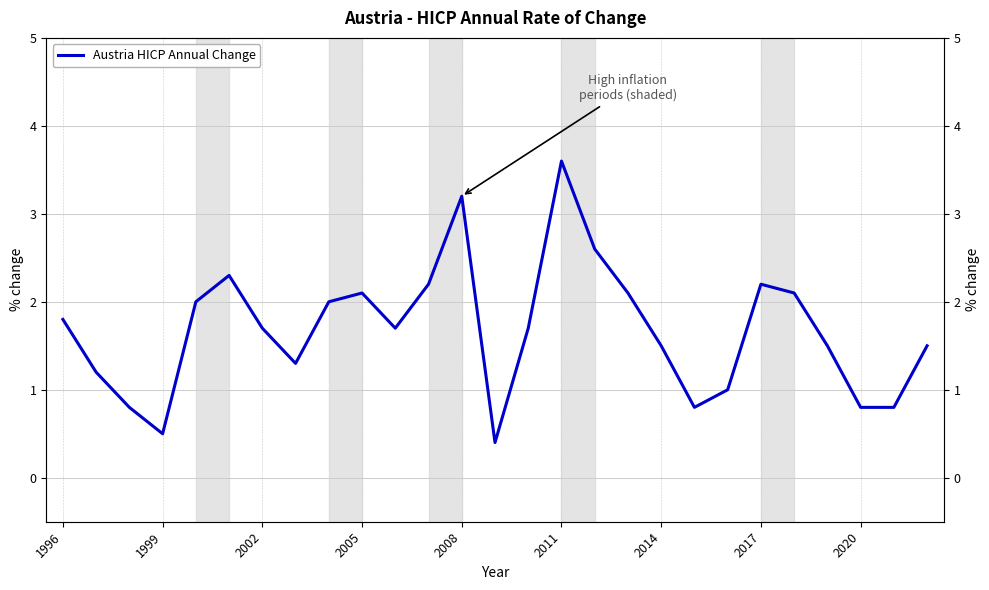

How many data points does each series have?

27